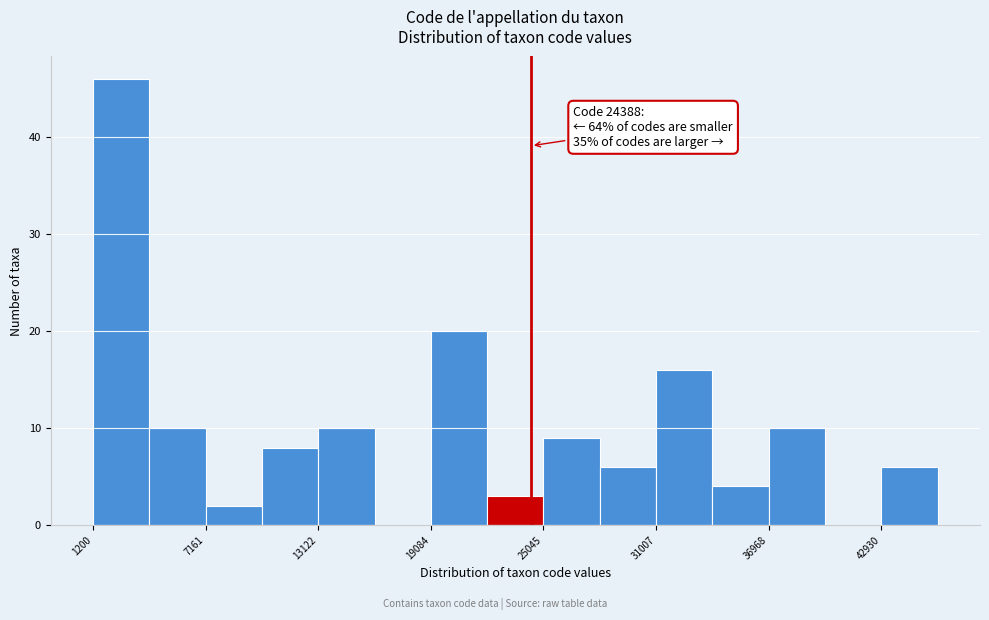

Around what value on the x-axis is the tallest bar? Give the approximate position of its centre, as read against the axis.

3000